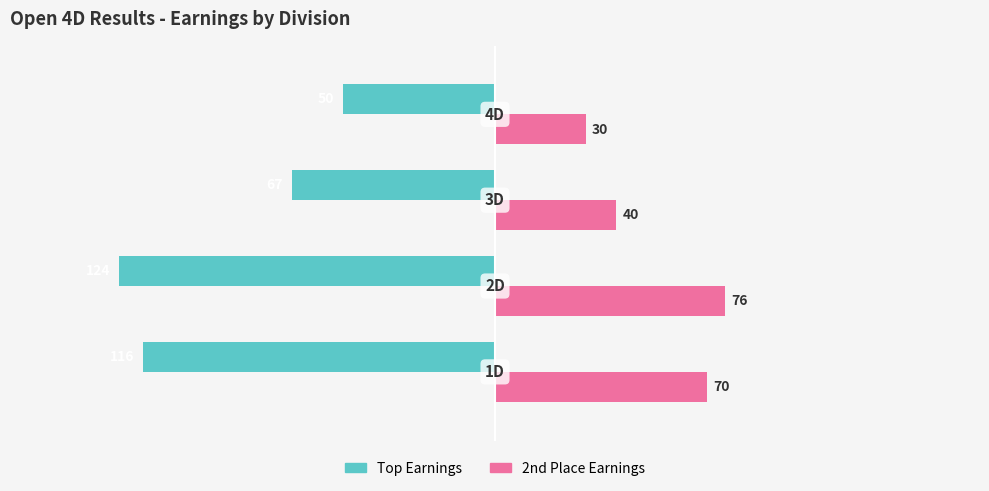

Which series has the largest total across all categories?

2nd Place Earnings